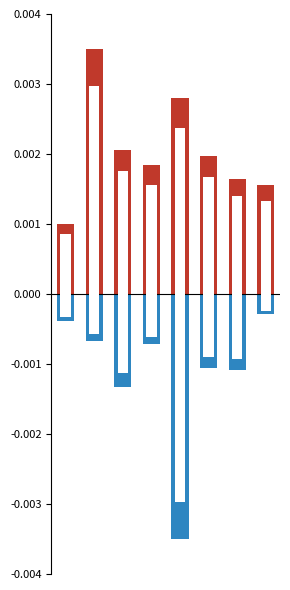

Where is eqvalmem per member (norm) nearest to the value 0?

7